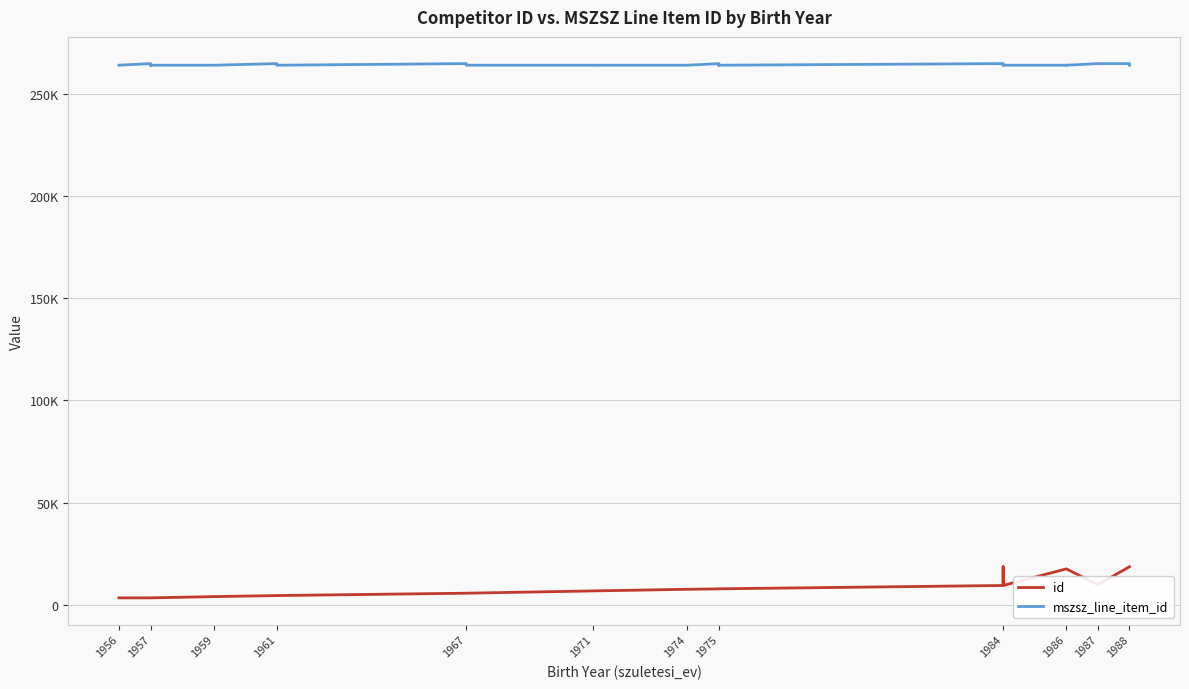

What are all the series names shown in the legend?

id, mszsz_line_item_id